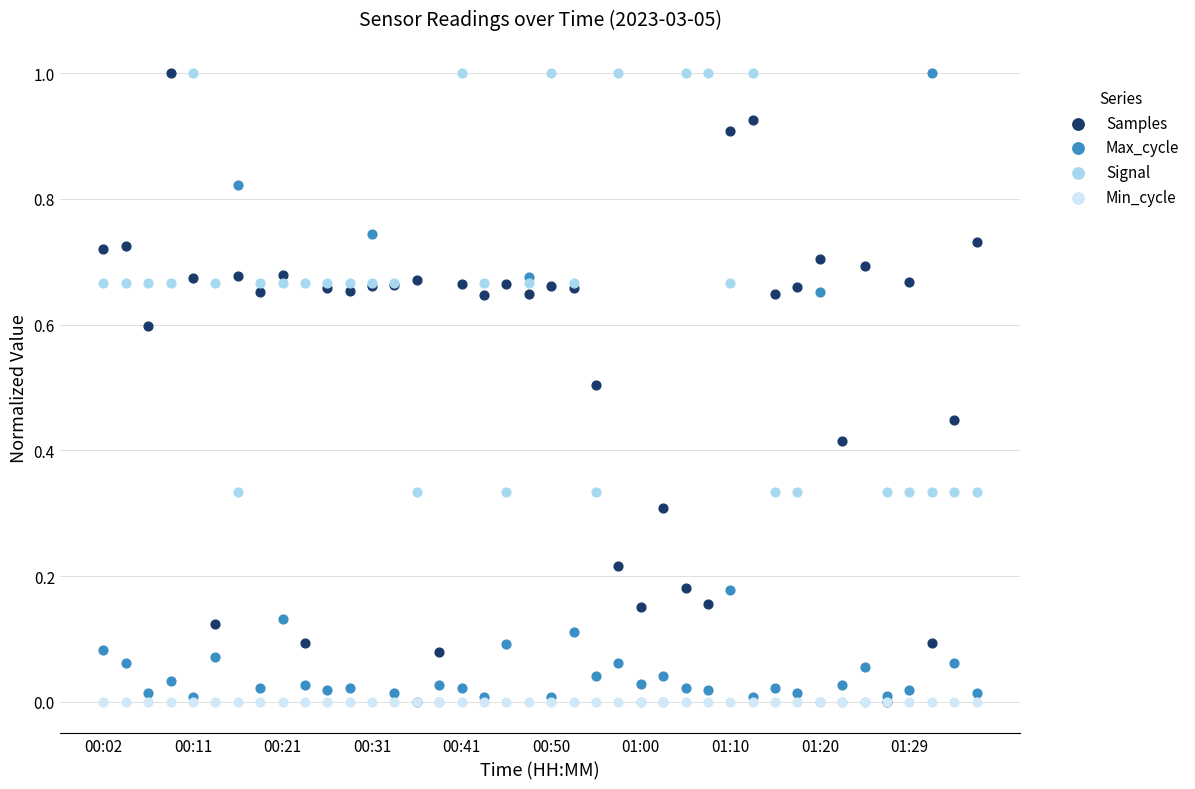

What are all the series names shown in the legend?

Samples, Max_cycle, Signal, Min_cycle